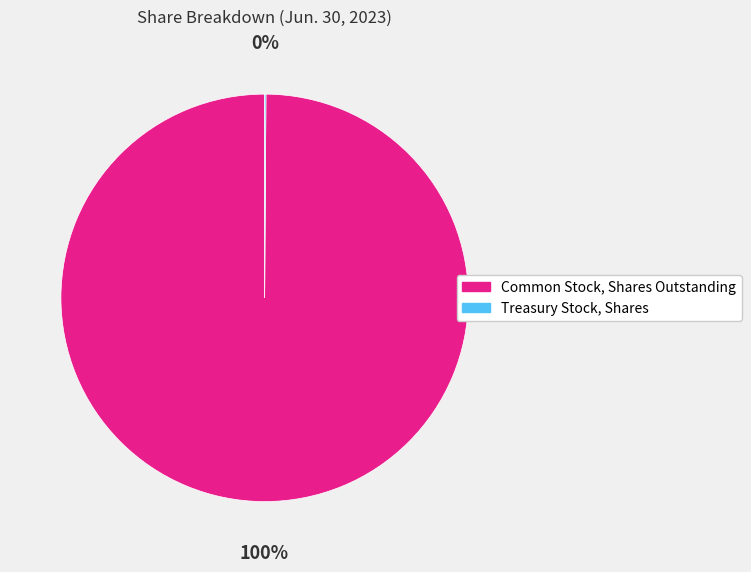

To the nearest percent, what is the difference between the largest and smallest slice percentages?

100%